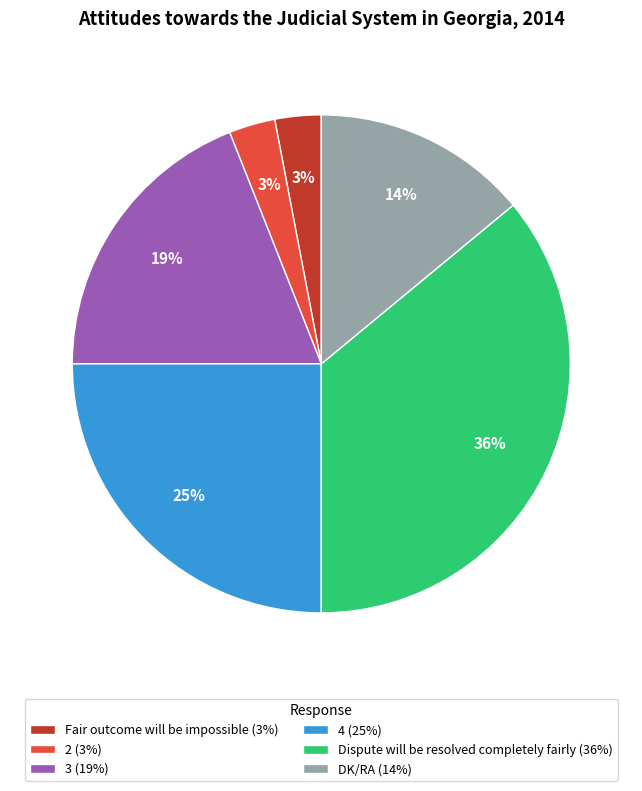

To the nearest percent, what is the average slice percentage?

17%